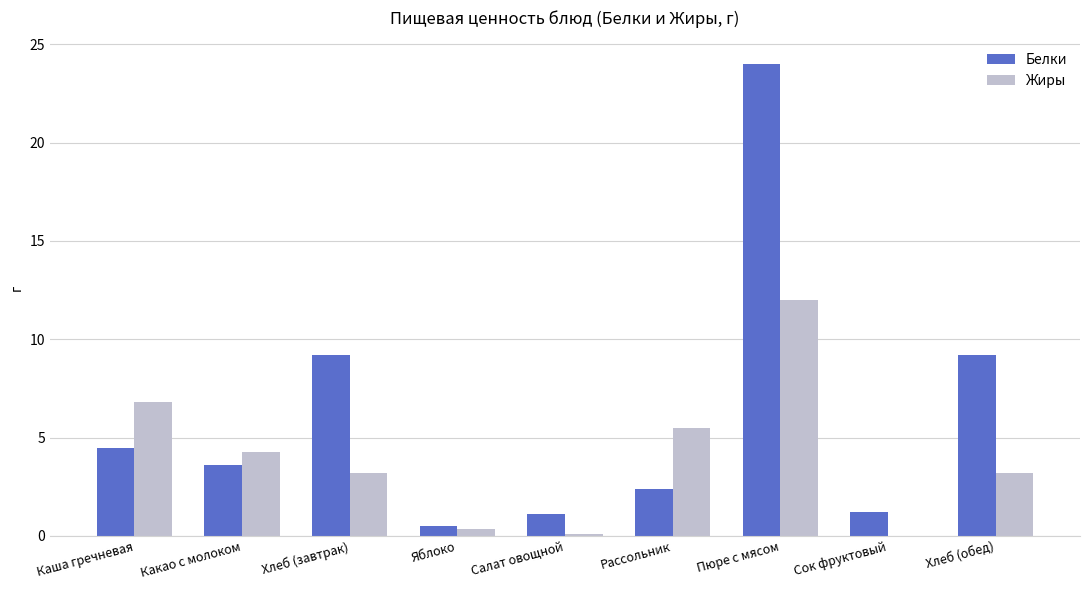

Is the value of Белки at Рассольник greater than the value of Жиры at Салат овощной?

Yes